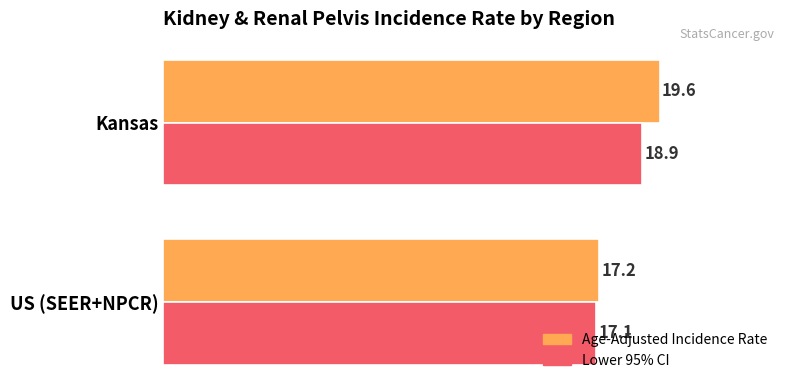

At which label does Lower 95% CI reach its minimum?

US (SEER+NPCR)